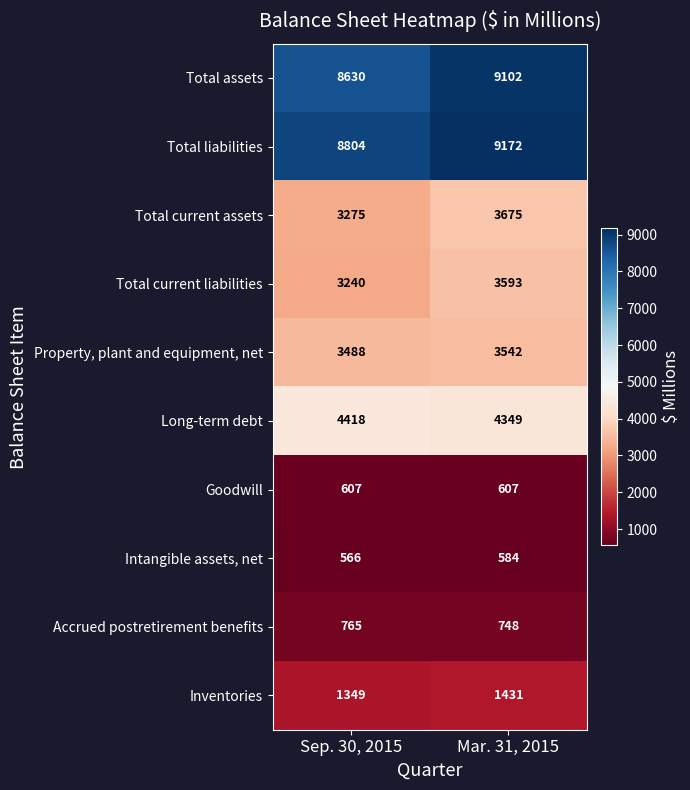

What is the maximum value shown in the chart?

9172